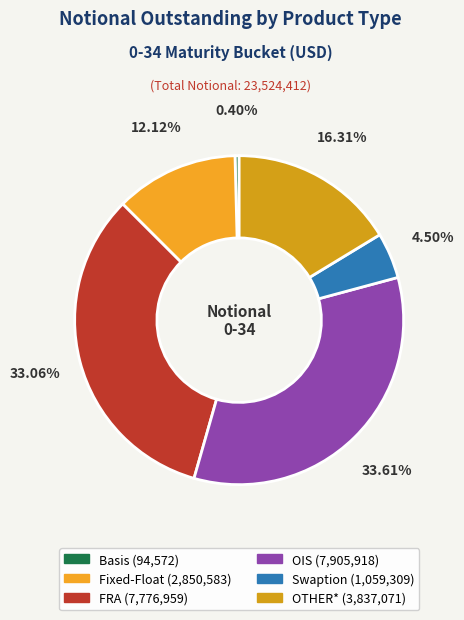

The Fixed-Float slice represents 12% of the pie. True or false?

True